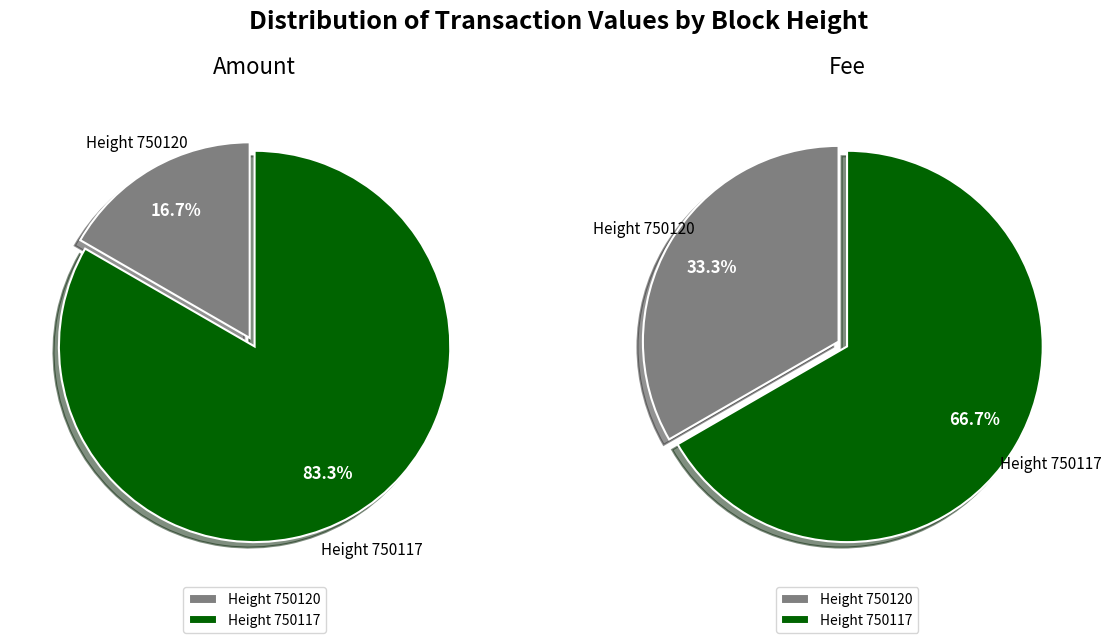

Is it true that 750120 is 33% of the pie?

True